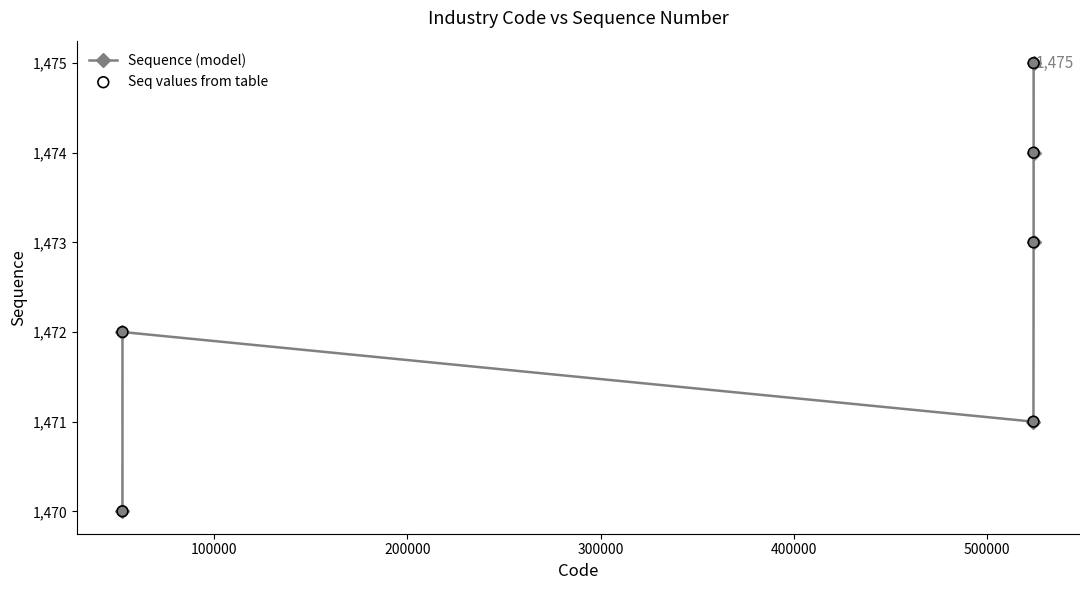

What is the difference between the second highest and minimum values?

4